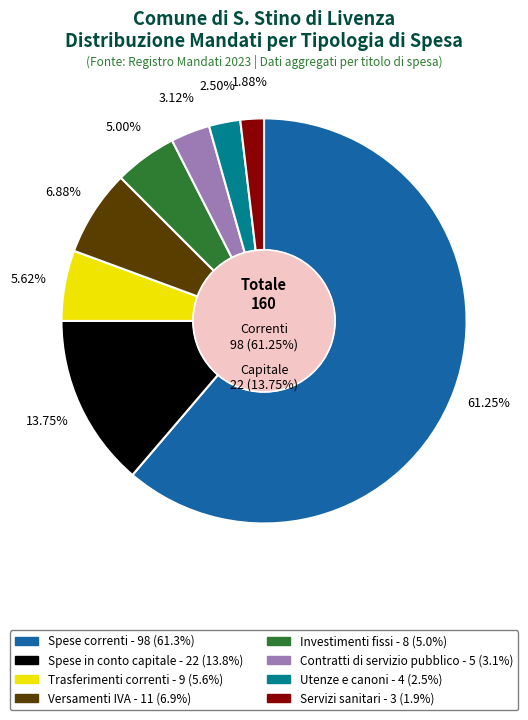

Which has a higher value, Versamenti IVA or Utenze e canoni?

Versamenti IVA